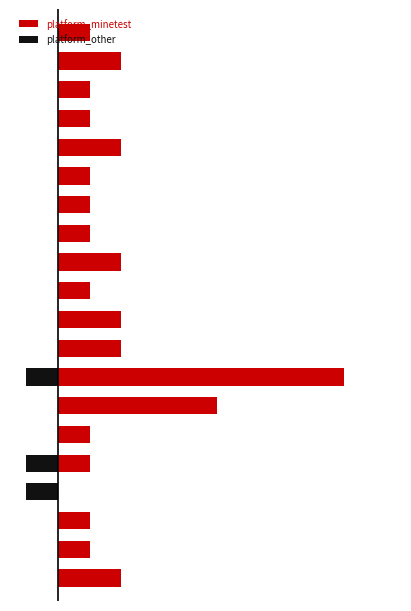

At 19, list the series in order from smallest to largest.

platform_other, platform_minetest